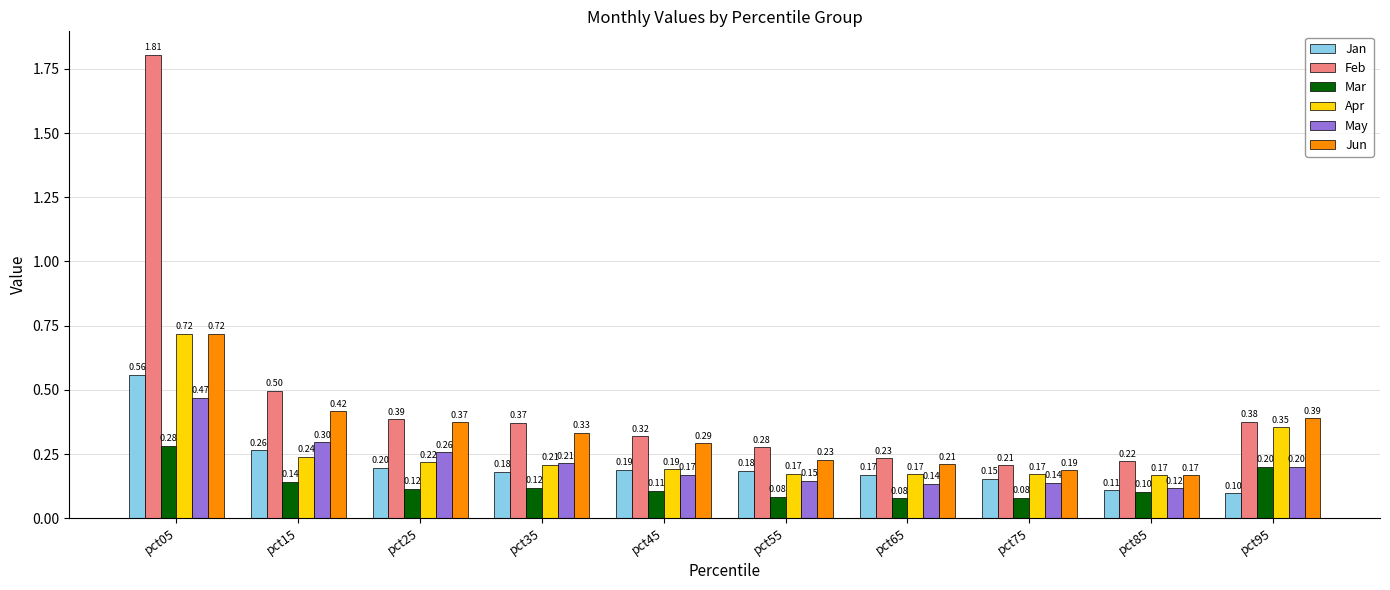

List the labels in order of Feb value, largest first.

pct05, pct15, pct25, pct95, pct35, pct45, pct55, pct65, pct85, pct75